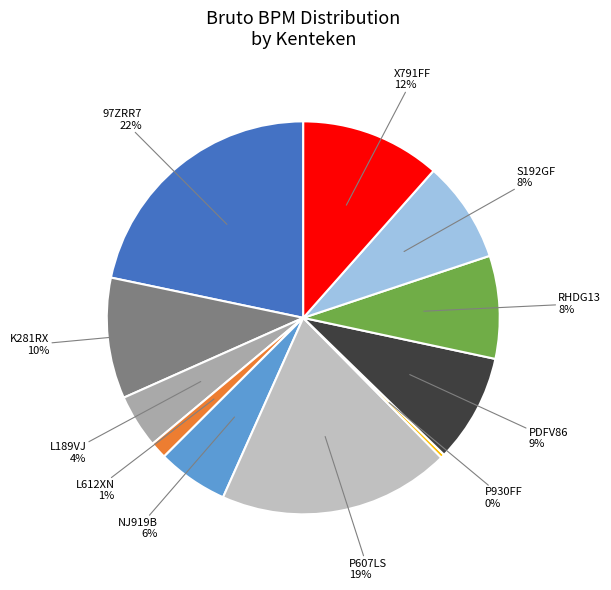

How many slices are in this pie chart?

11